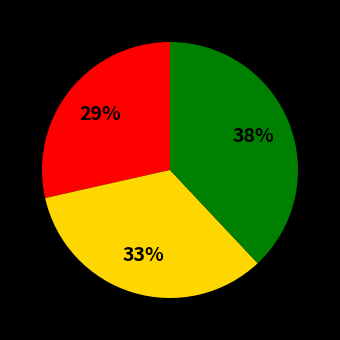

To the nearest percent, what is the difference between the largest and smallest slice percentages?

9%